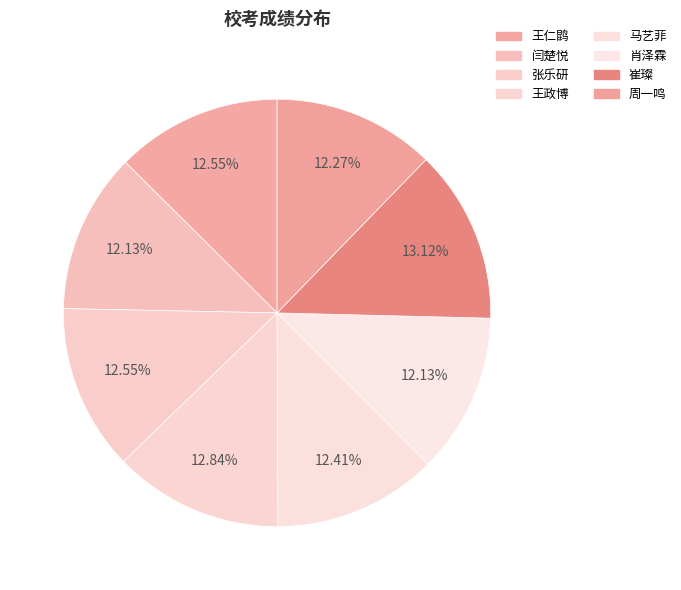

What percentage is the 崔璨 slice, to the nearest percent?

13%